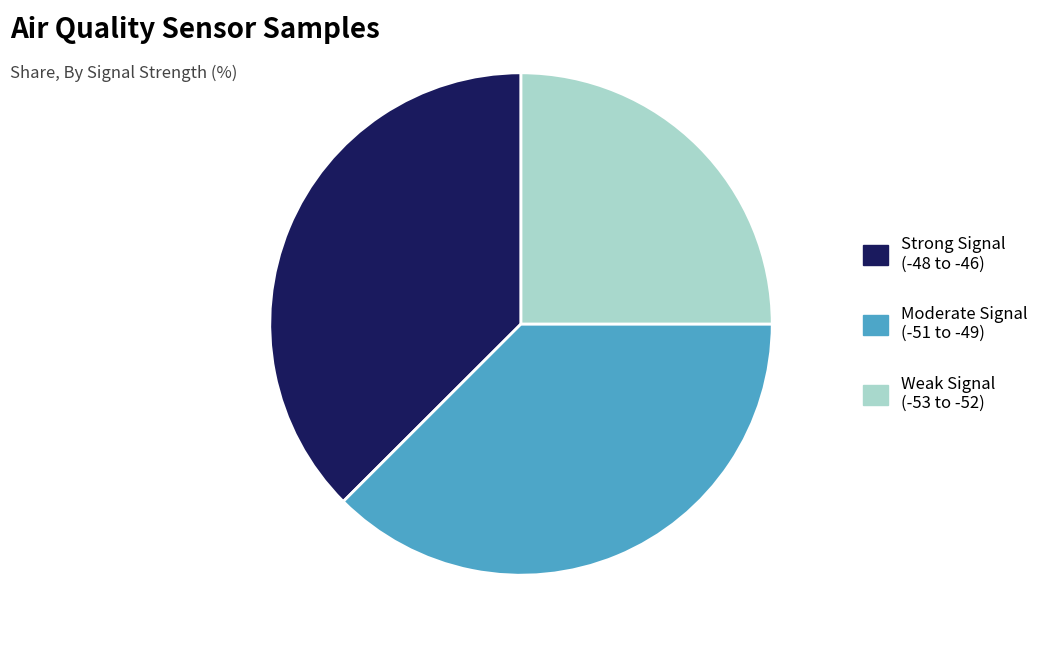

Is there a majority slice in this chart?

No